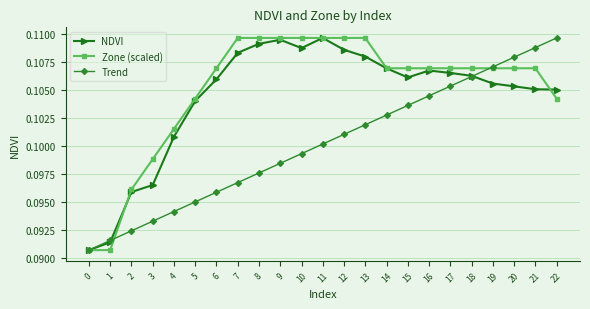

List the labels in order of Trend value, smallest first.

0, 1, 2, 3, 4, 5, 6, 7, 8, 9, 10, 11, 12, 13, 14, 15, 16, 17, 18, 19, 20, 21, 22